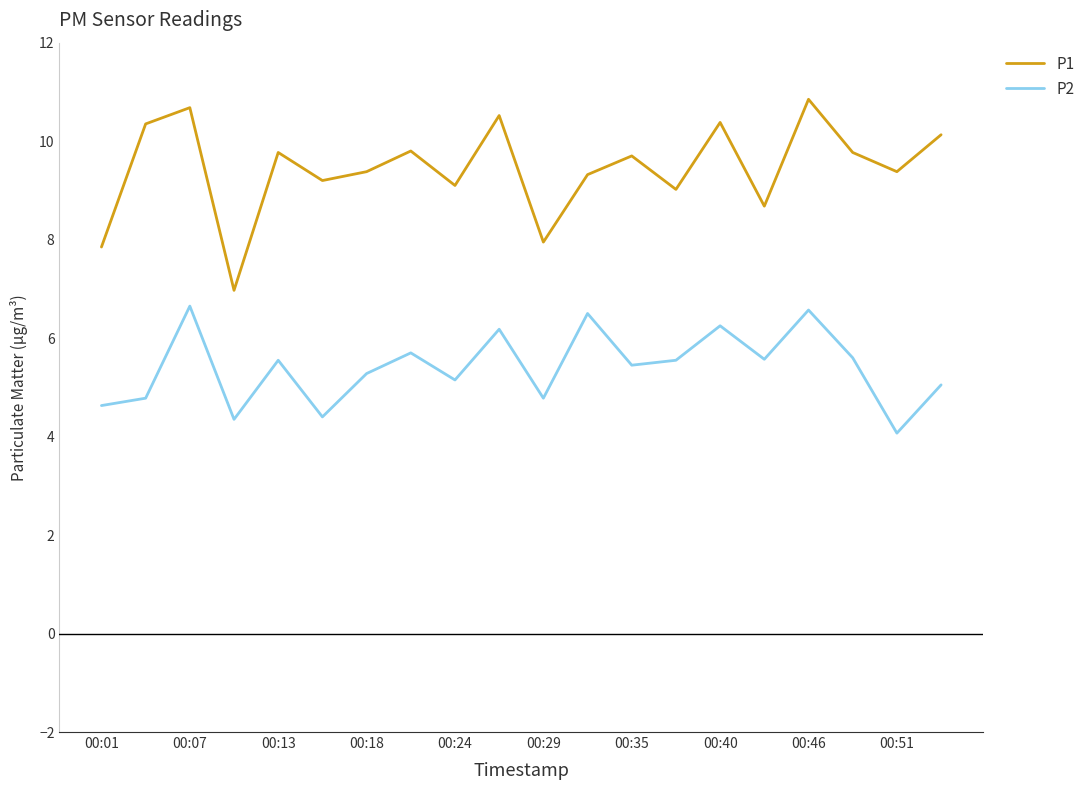

What is the maximum value for P2?

6.7